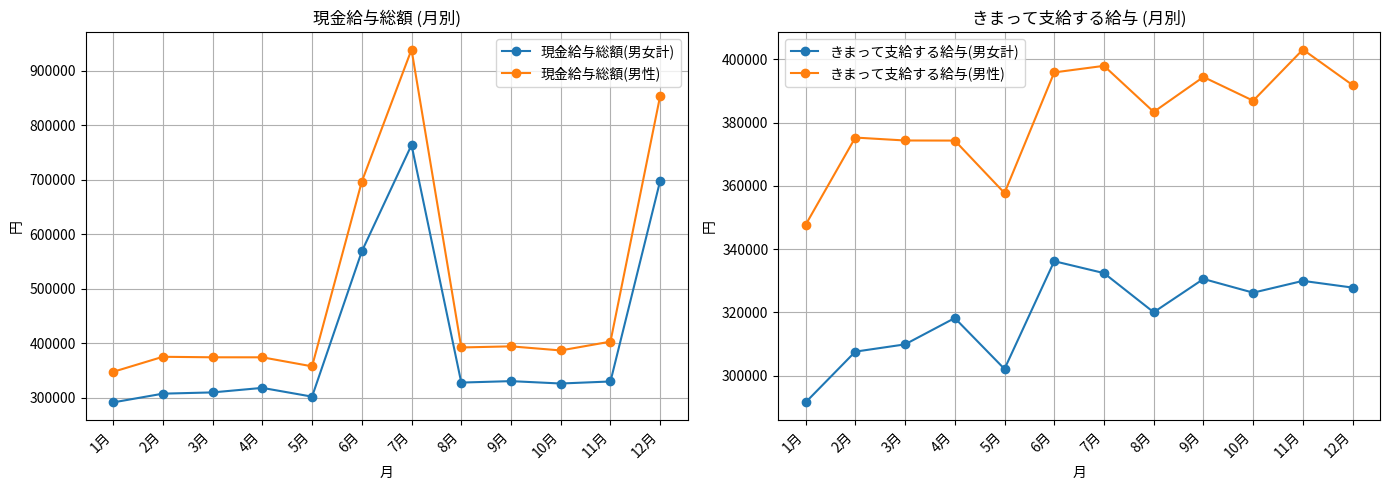

True or false: きまって支給する給与(男性) and きまって支給する給与(男女計) cross at least once.

False